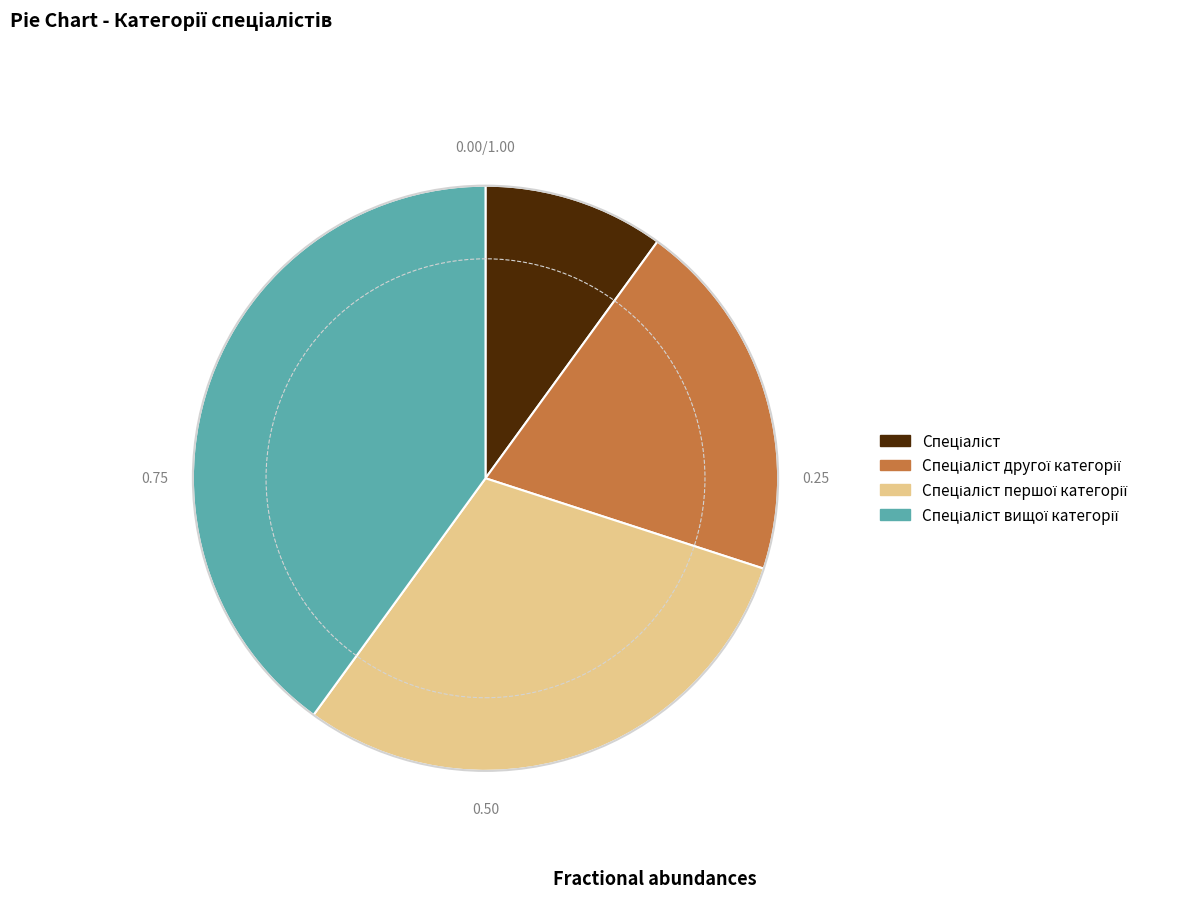

Does any single category account for the majority?

No